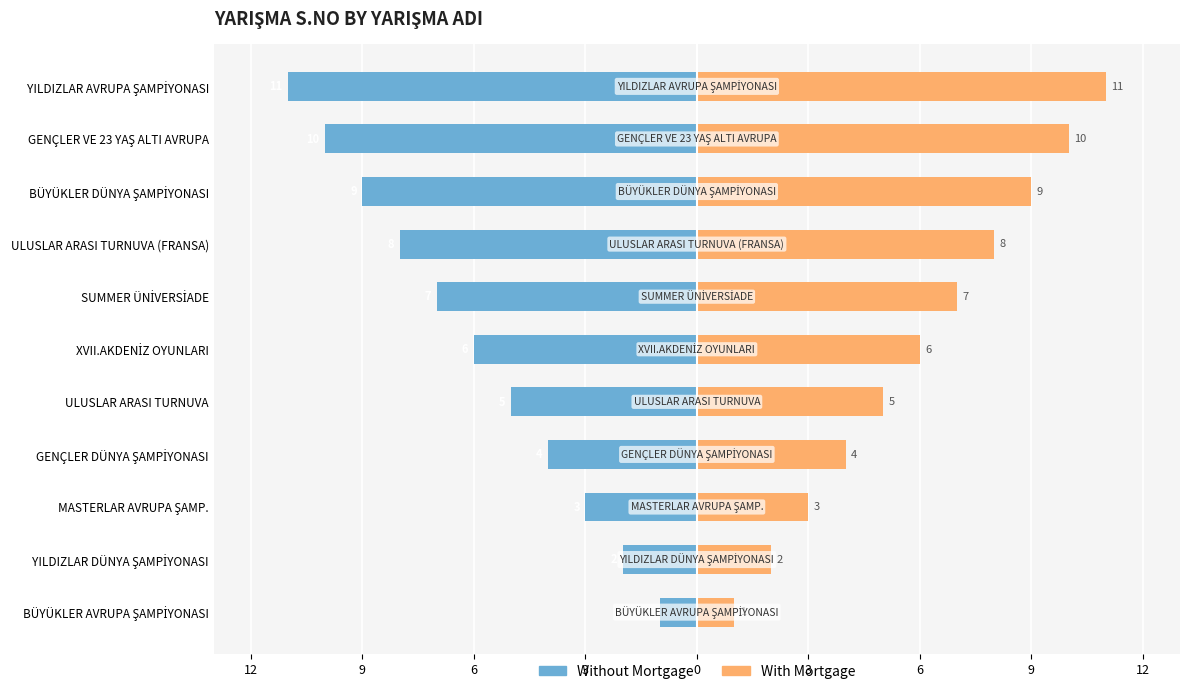

What is the lowest value of the Without Mortgage series?

-11